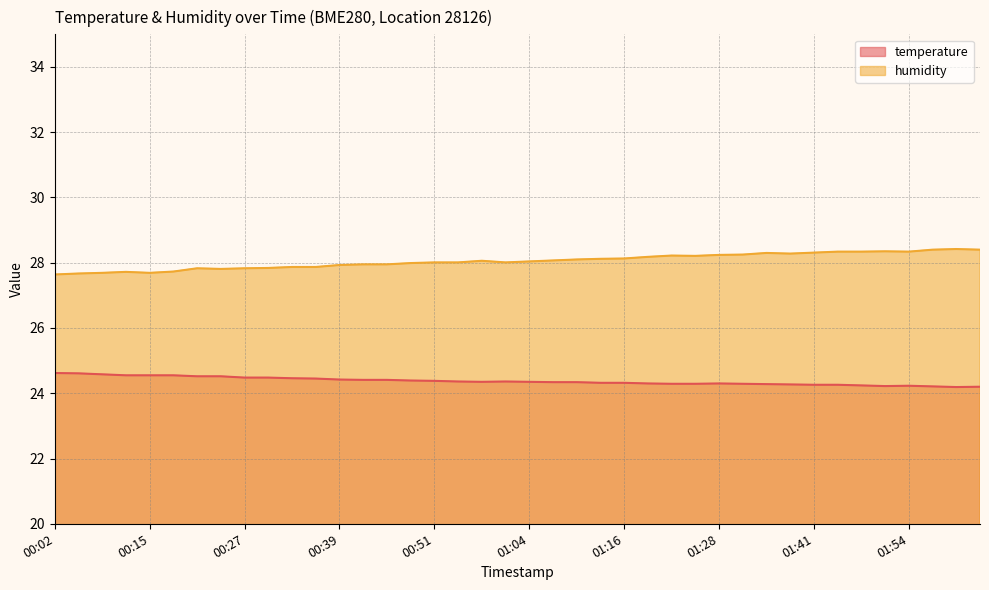

Reading left to right, what are all the values shown in this chart?

temperature: 24.6	24.6	24.6	24.6	24.6	24.6	24.5	24.5	24.5	24.5	24.5	24.4	24.4	24.4	24.4	24.4	24.4	24.4	24.4	24.4	24.4	24.3	24.3	24.3	24.3	24.3	24.3	24.3	24.3	24.3	24.3	24.3	24.3	24.3	24.2	24.2	24.2	24.2	24.2	24.2
humidity: 27.6	27.7	27.7	27.7	27.7	27.7	27.8	27.8	27.8	27.8	27.9	27.9	27.9	27.9	27.9	28.0	28.0	28.0	28.1	28.0	28.0	28.1	28.1	28.1	28.1	28.2	28.2	28.2	28.2	28.2	28.3	28.3	28.3	28.3	28.3	28.4	28.3	28.4	28.4	28.4